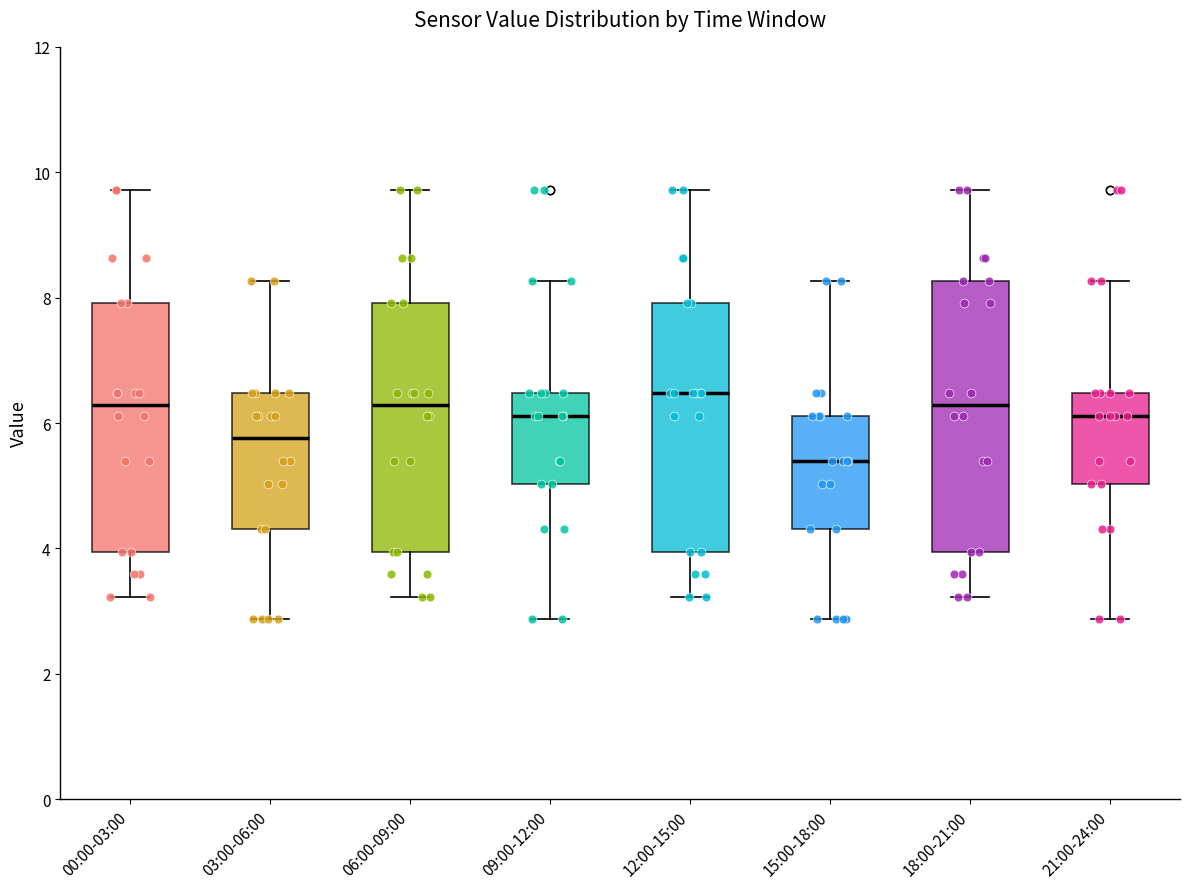

Where does the median line of the box for 00:00-03:00 sit on the y-axis? The values are not printed on the chart, so give them approximately, as read against the axis.

6.2